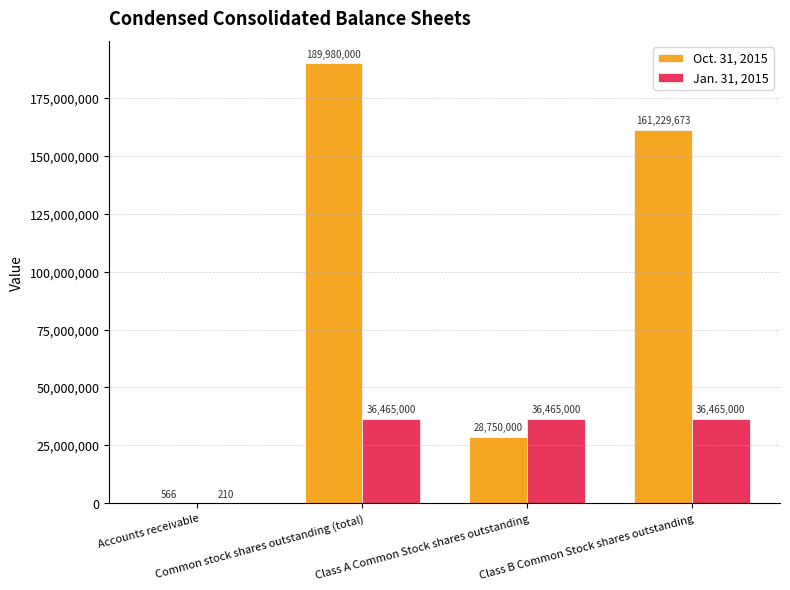

At which category is the sum across all series the highest?

Common stock shares outstanding (total)